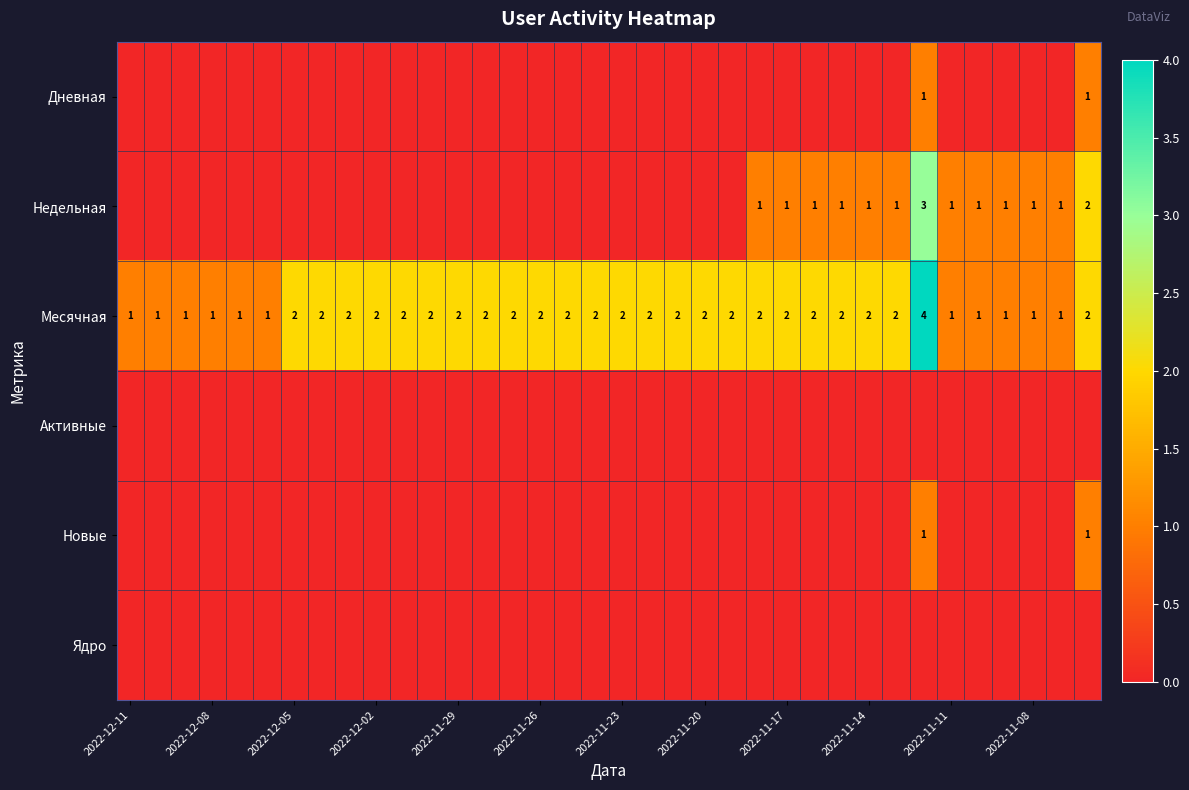

At how many categories does at least one series exceed 3?

1